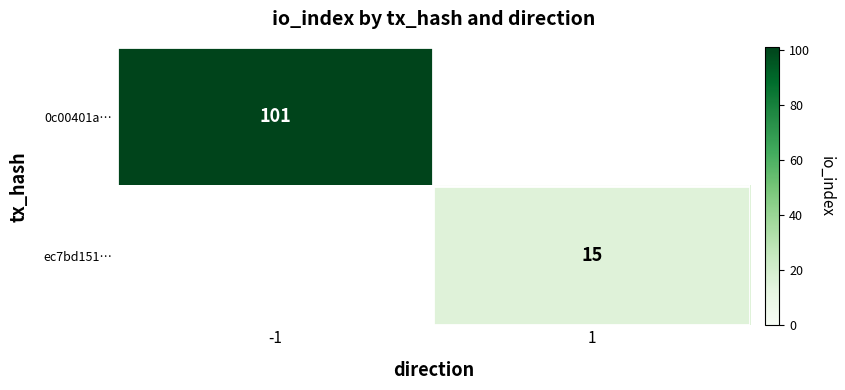

True or false: 0c00401a… has a value of 101 at -1.

True